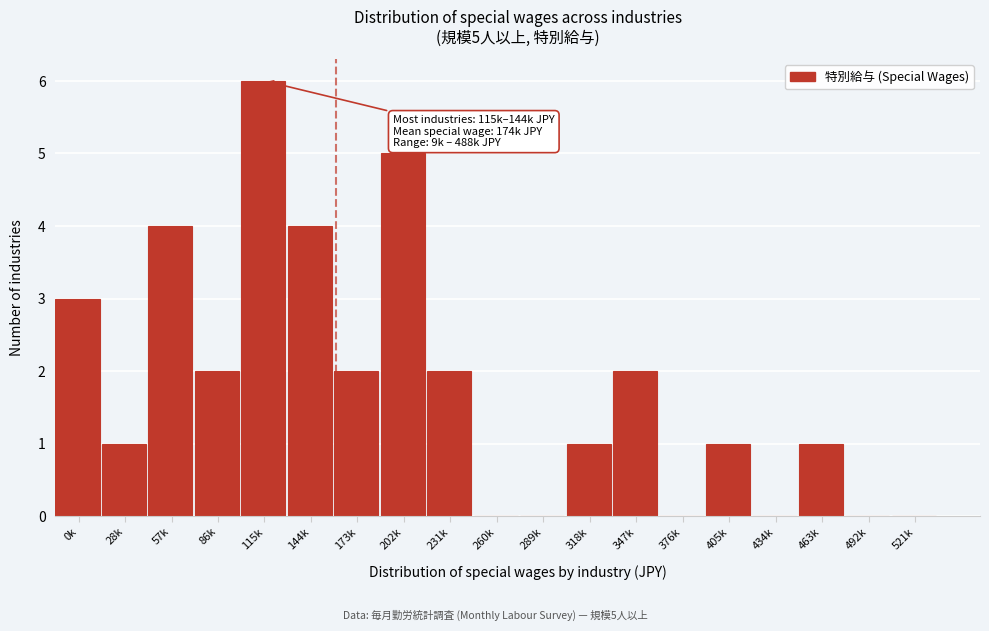

Reading left to right, extract all data points from this chart.

0k=3	28k=1	57k=4	86k=2	115k=6	144k=4	173k=2	202k=5	231k=2	260k=0	289k=0	318k=1	347k=2	376k=0	405k=1	434k=0	463k=1	492k=0	521k=0